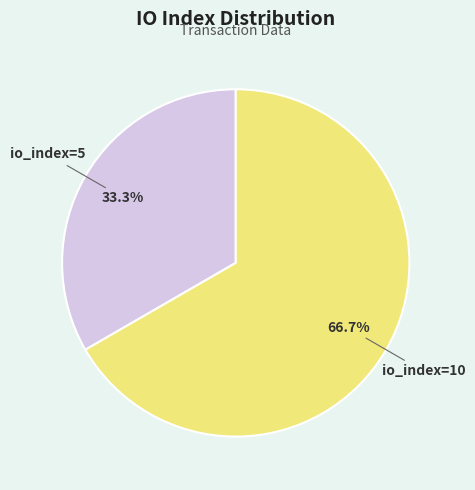

Approximately how many times larger is the value at io_index=10 compared to io_index=5?

2.0